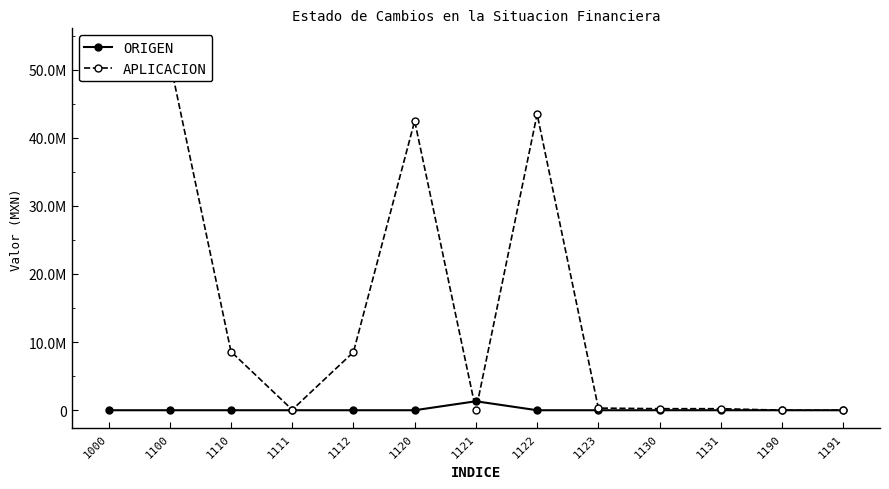

Where is the first local maximum for ORIGEN?

1121